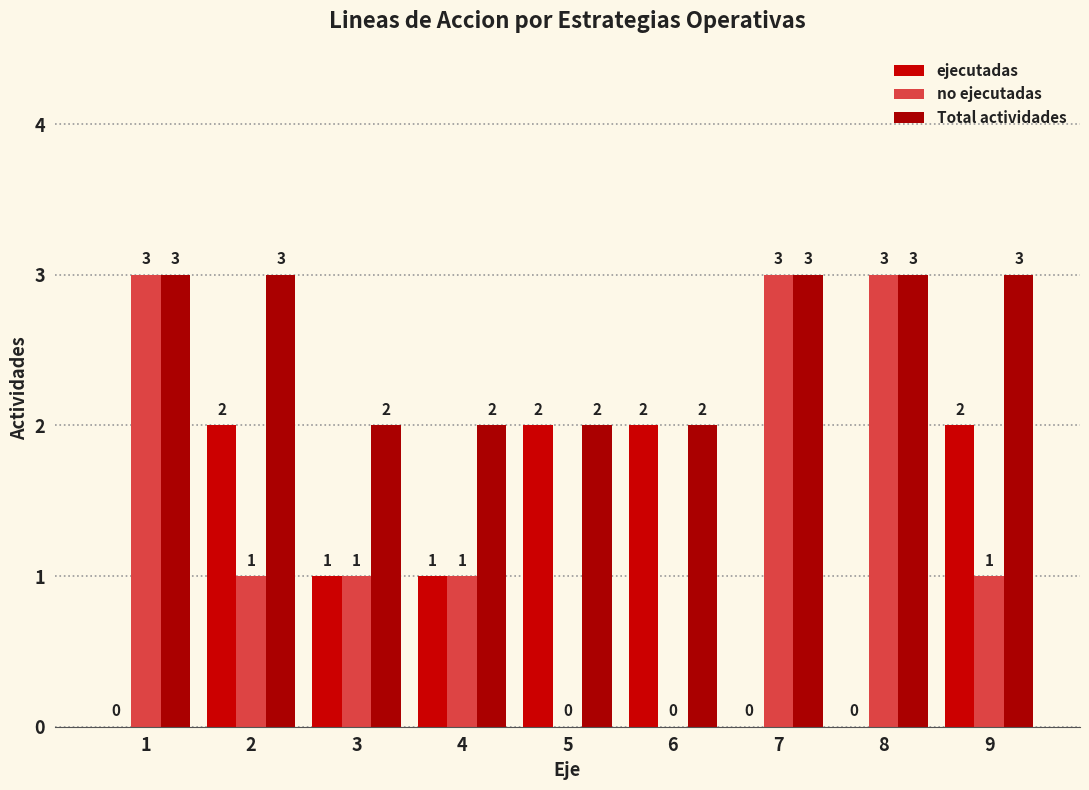

Reading left to right, what are all the values shown in this chart?

ejecutadas: 0	2	1	1	2	2	0	0	2
no ejecutadas: 3	1	1	1	0	0	3	3	1
Total actividades: 3	3	2	2	2	2	3	3	3